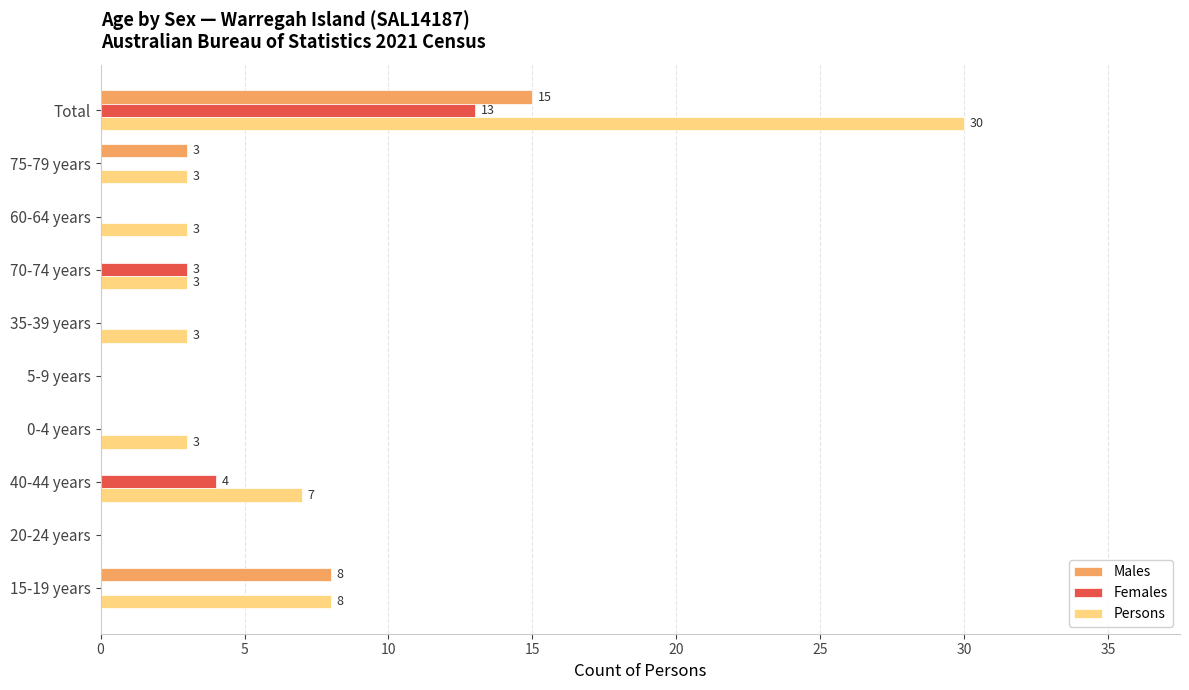

How many categories are shown in the chart?

10